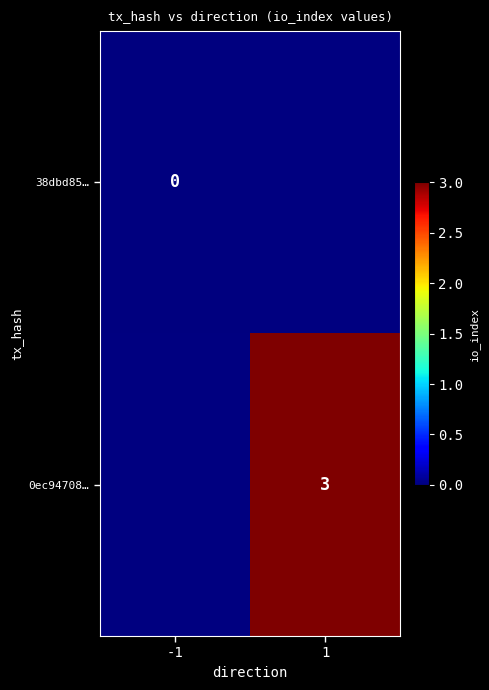

How many categories are shown in the chart?

2